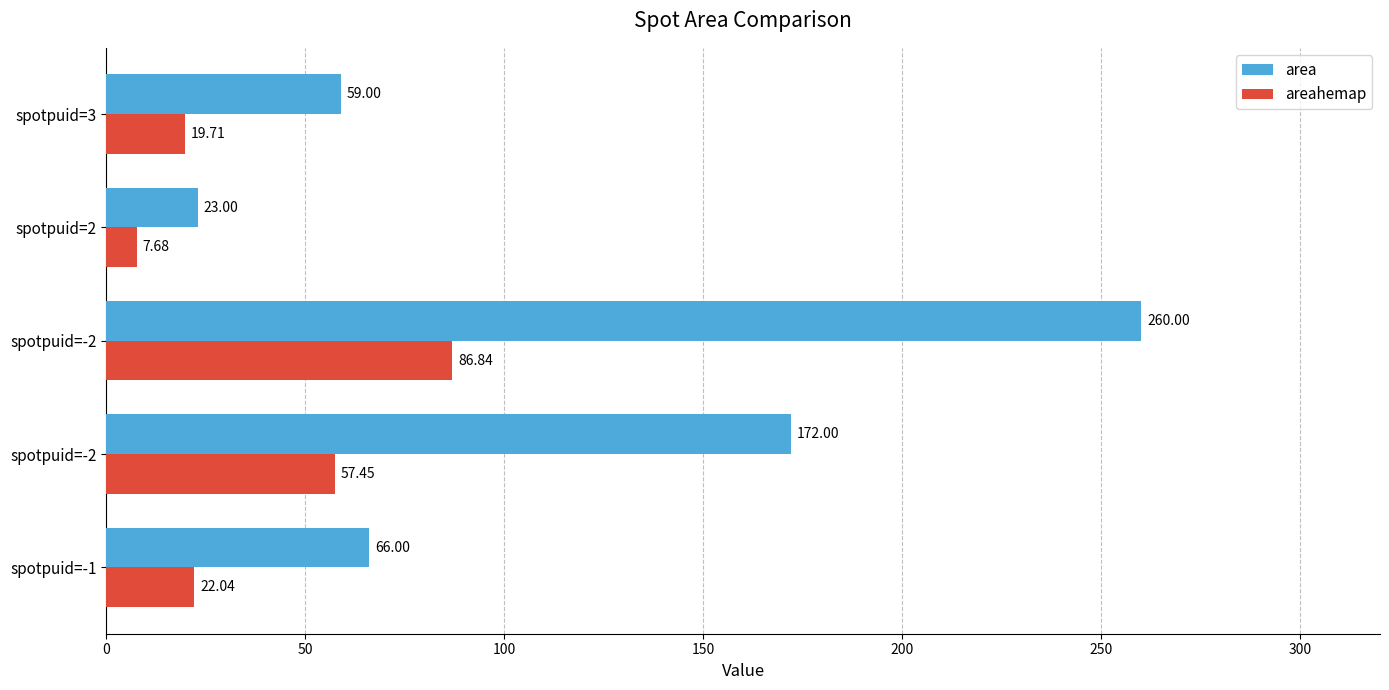

At which category does the chart reach its minimum across all series?

spotpuid=2